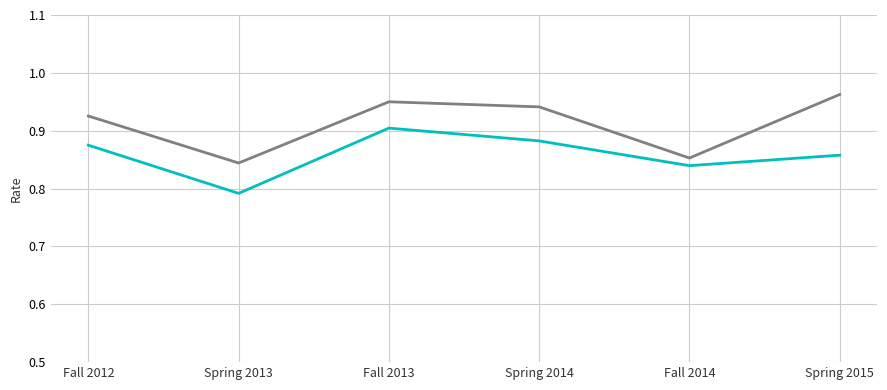

At which category does the chart reach its peak across all series?

Spring 2015